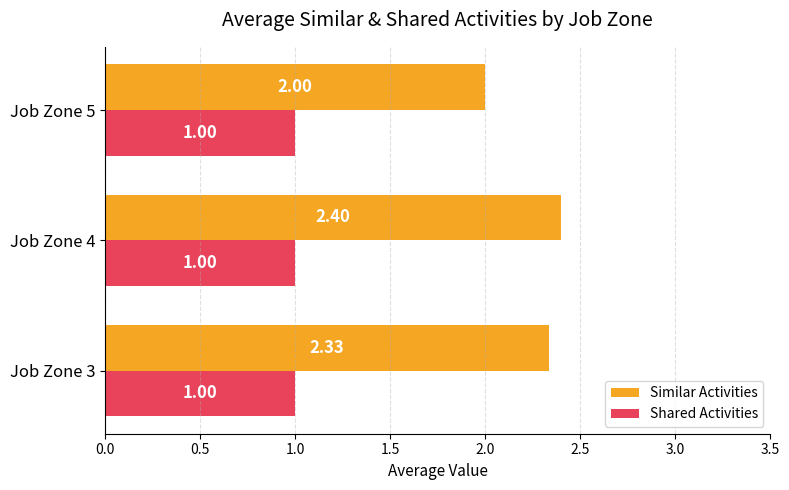

Which series has the largest range (max minus min)?

Similar Activities